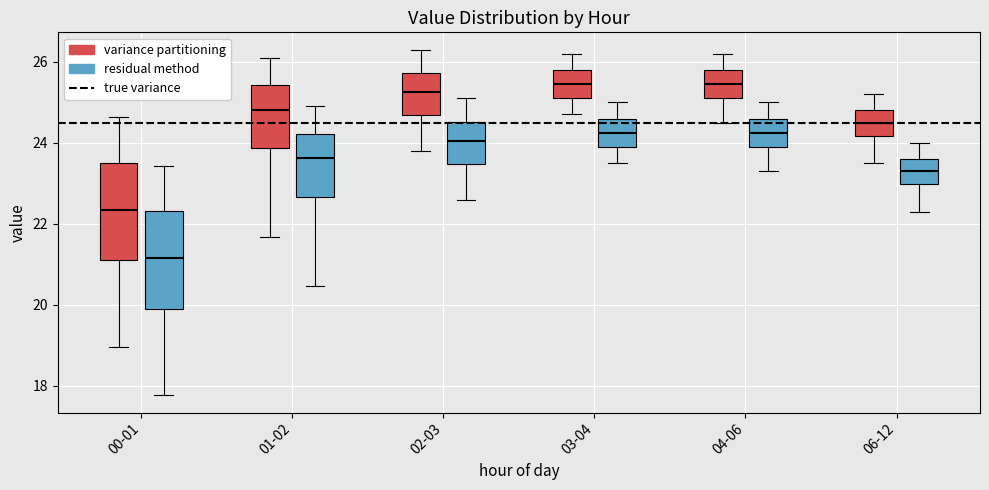

Reading left to right, transcribe this box plot: for each box, give where its median line is, the range the box spans, and where its two whiskers end, as read against the y-axis. The values are not printed on the chart, so give them approximately, as read against the axis.

00-01 (variance partitioning): median 22.4, box 21.0 to 23.6, whiskers 19.0 to 24.6
00-01 (residual method): median 21.2, box 19.8 to 22.4, whiskers 17.8 to 23.4
01-02 (variance partitioning): median 24.8, box 23.8 to 25.4, whiskers 21.6 to 26.2
01-02 (residual method): median 23.6, box 22.6 to 24.2, whiskers 20.4 to 25.0
02-03 (variance partitioning): median 25.2, box 24.6 to 25.8, whiskers 23.8 to 26.4
02-03 (residual method): median 24.0, box 23.4 to 24.6, whiskers 22.6 to 25.2
03-04 (variance partitioning): median 25.4, box 25.2 to 25.8, whiskers 24.8 to 26.2
03-04 (residual method): median 24.2, box 24.0 to 24.6, whiskers 23.6 to 25.0
04-06 (variance partitioning): median 25.4, box 25.2 to 25.8, whiskers 24.6 to 26.2
04-06 (residual method): median 24.2, box 24.0 to 24.6, whiskers 23.4 to 25.0
06-12 (variance partitioning): median 24.6, box 24.2 to 24.8, whiskers 23.6 to 25.2
06-12 (residual method): median 23.4, box 23.0 to 23.6, whiskers 22.4 to 24.0